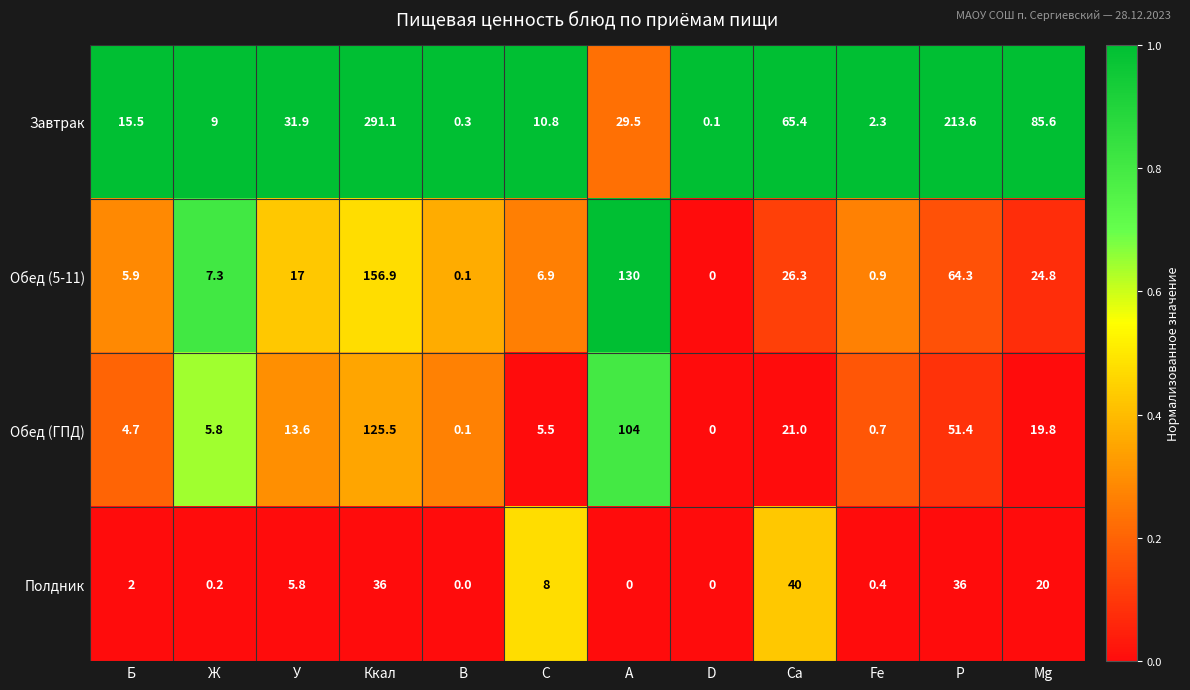

Between Ж and Р, which series saw the biggest shift?

Завтрак